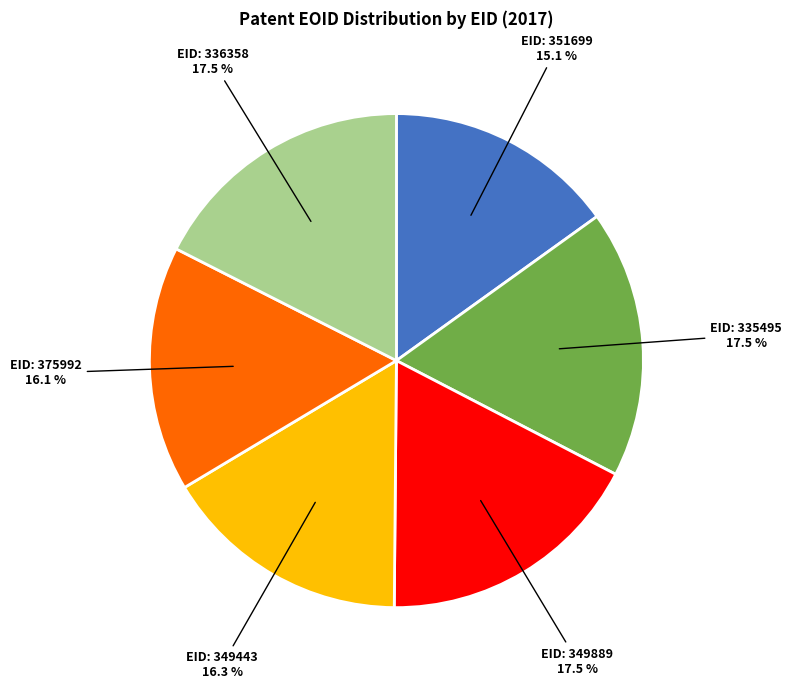

Is there a majority slice in this chart?

No